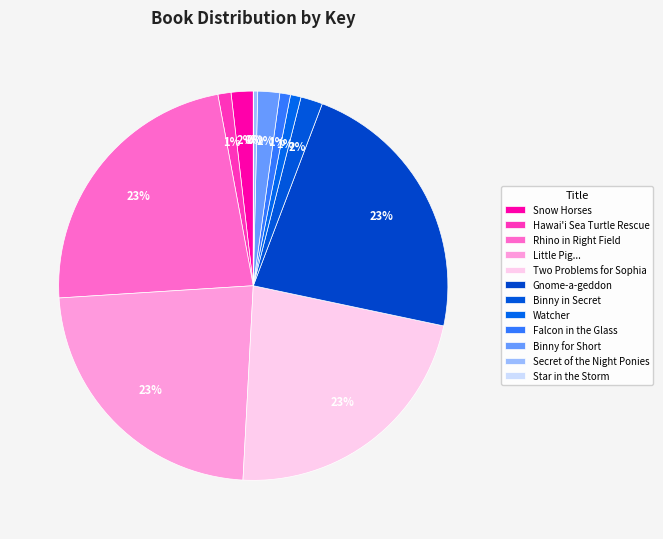

Approximately how many times larger is the value at Snow Horses compared to Star in the Storm?

113.8